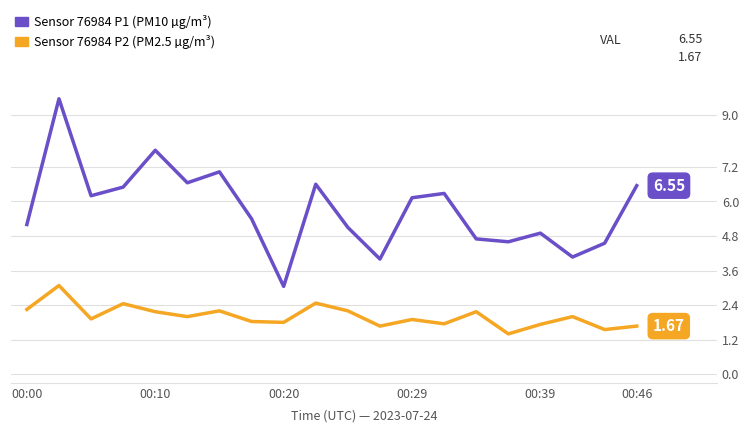

The P2 (PM2.5 µg/m³) series shows 2.2 at 00:00. True or false?

True